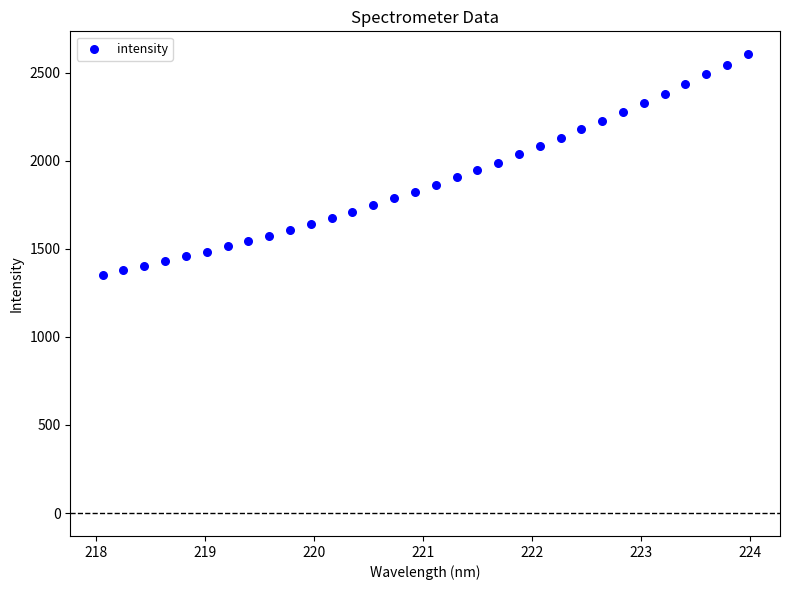

What is the range of X values (max minus min)?

5.9